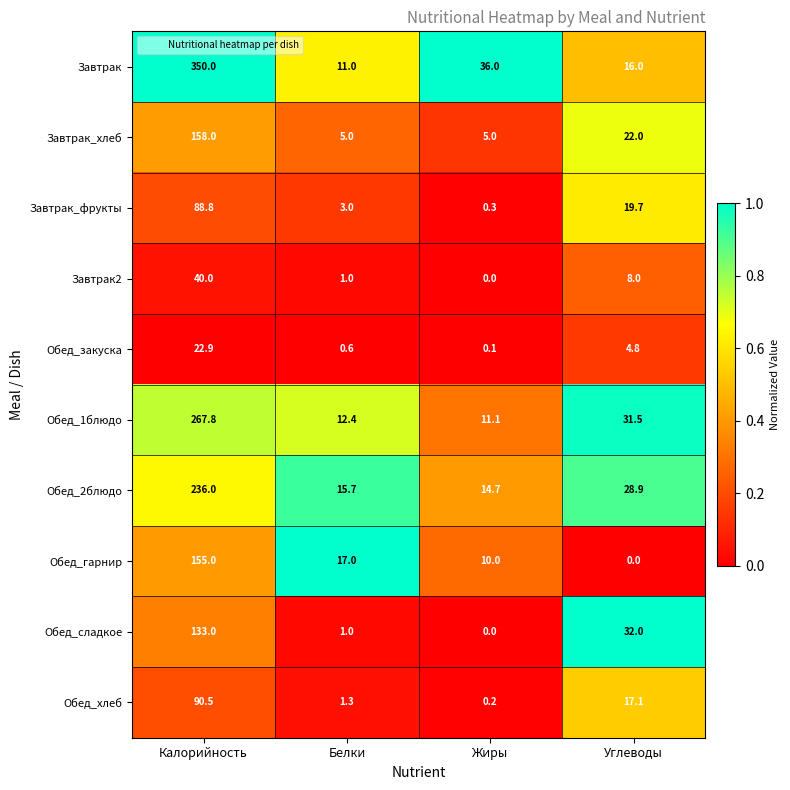

Rank the series by their maximum value, from highest to lowest.

Завтрак, Обед_1блюдо, Обед_2блюдо, Завтрак_хлеб, Обед_гарнир, Обед_сладкое, Обед_хлеб, Завтрак_фрукты, Завтрак2, Обед_закуска